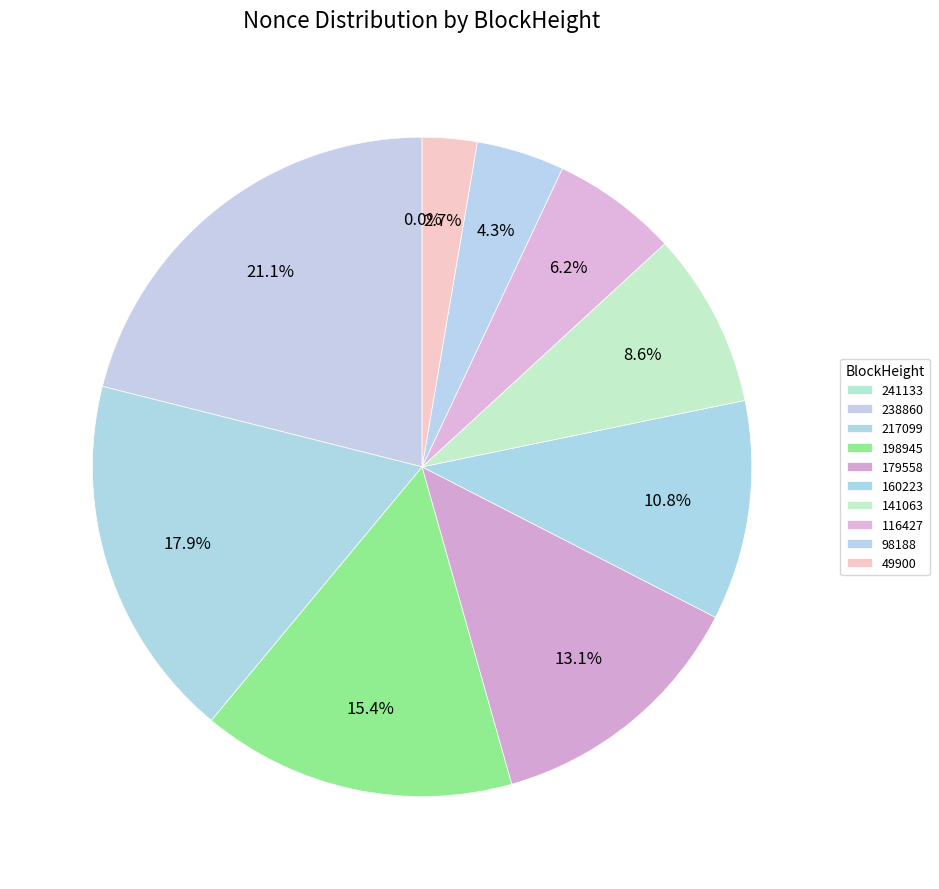

Do 160223 and 141063 together represent more than half of the pie?

No